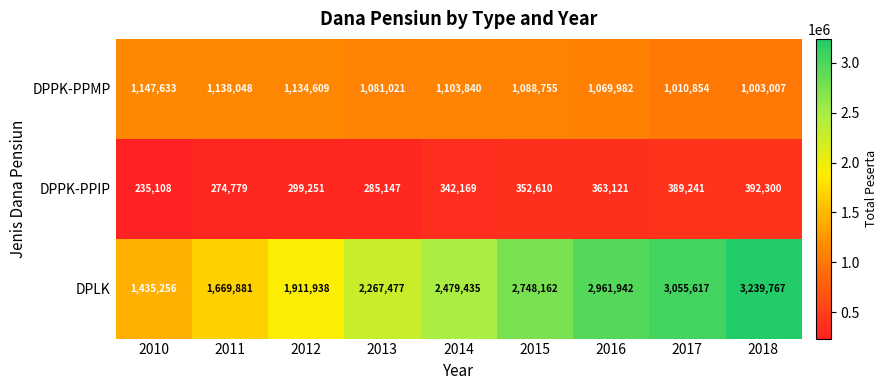

The DPPK-PPIP series shows 363121 at 2016. True or false?

True